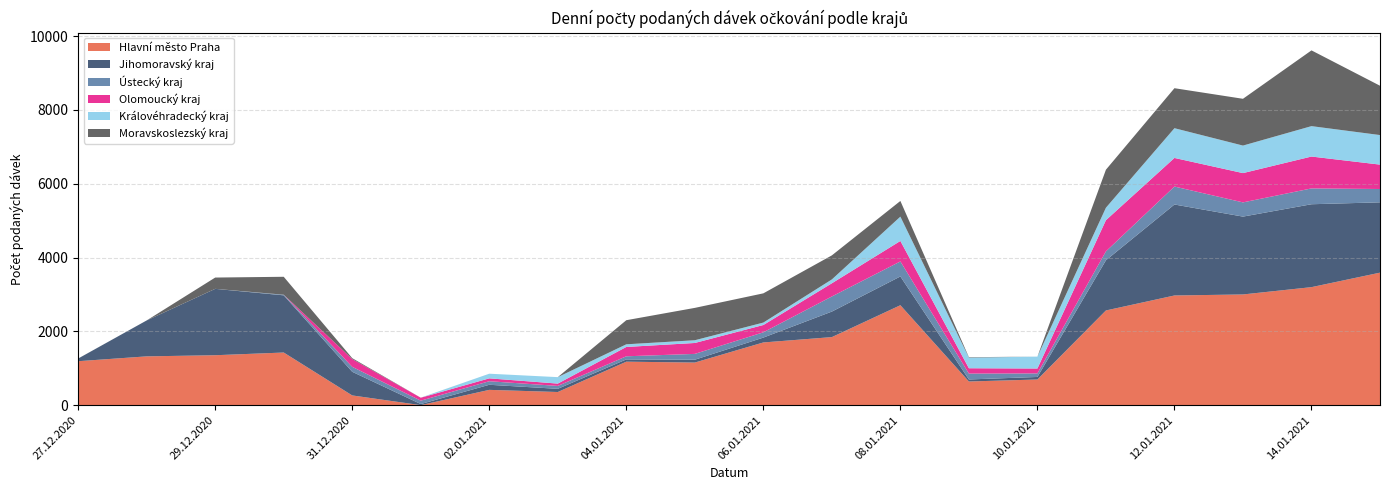

Reading right to left, transcribe all the data shown in this chart.

Hlavní město Praha: 15.01.2021=3591	14.01.2021=3198	13.01.2021=3000	12.01.2021=2972	11.01.2021=2566	10.01.2021=695	09.01.2021=641	08.01.2021=2708	07.01.2021=1844	06.01.2021=1699	05.01.2021=1154	04.01.2021=1178	03.01.2021=356	02.01.2021=414	01.01.2021=0	31.12.2020=263	30.12.2020=1426	29.12.2020=1353	28.12.2020=1322	27.12.2020=1191
Jihomoravský kraj: 15.01.2021=1906	14.01.2021=2247	13.01.2021=2110	12.01.2021=2466	11.01.2021=1360	10.01.2021=69	09.01.2021=55	08.01.2021=780	07.01.2021=692	06.01.2021=132	05.01.2021=77	04.01.2021=61	03.01.2021=86	02.01.2021=138	01.01.2021=30	31.12.2020=641	30.12.2020=1550	29.12.2020=1799	28.12.2020=974	27.12.2020=72
Ústecký kraj: 15.01.2021=361	14.01.2021=429	13.01.2021=385	12.01.2021=487	11.01.2021=242	10.01.2021=96	09.01.2021=159	08.01.2021=407	07.01.2021=409	06.01.2021=143	05.01.2021=158	04.01.2021=85	03.01.2021=79	02.01.2021=96	01.01.2021=91	31.12.2020=134	30.12.2020=17	29.12.2020=0	28.12.2020=0	27.12.2020=0
Olomoucký kraj: 15.01.2021=661	14.01.2021=864	13.01.2021=794	12.01.2021=775	11.01.2021=845	10.01.2021=133	09.01.2021=145	08.01.2021=555	07.01.2021=358	06.01.2021=198	05.01.2021=296	04.01.2021=253	03.01.2021=63	02.01.2021=78	01.01.2021=80	31.12.2020=211	30.12.2020=0	29.12.2020=0	28.12.2020=0	27.12.2020=0
Královéhradecký kraj: 15.01.2021=801	14.01.2021=824	13.01.2021=746	12.01.2021=806	11.01.2021=338	10.01.2021=322	09.01.2021=288	08.01.2021=659	07.01.2021=104	06.01.2021=66	05.01.2021=74	04.01.2021=72	03.01.2021=175	02.01.2021=126	01.01.2021=0	31.12.2020=0	30.12.2020=0	29.12.2020=0	28.12.2020=0	27.12.2020=0
Moravskoslezský kraj: 15.01.2021=1337	14.01.2021=2053	13.01.2021=1268	12.01.2021=1084	11.01.2021=1030	10.01.2021=0	09.01.2021=12	08.01.2021=425	07.01.2021=652	06.01.2021=792	05.01.2021=877	04.01.2021=653	03.01.2021=0	02.01.2021=0	01.01.2021=1	31.12.2020=24	30.12.2020=486	29.12.2020=306	28.12.2020=0	27.12.2020=1